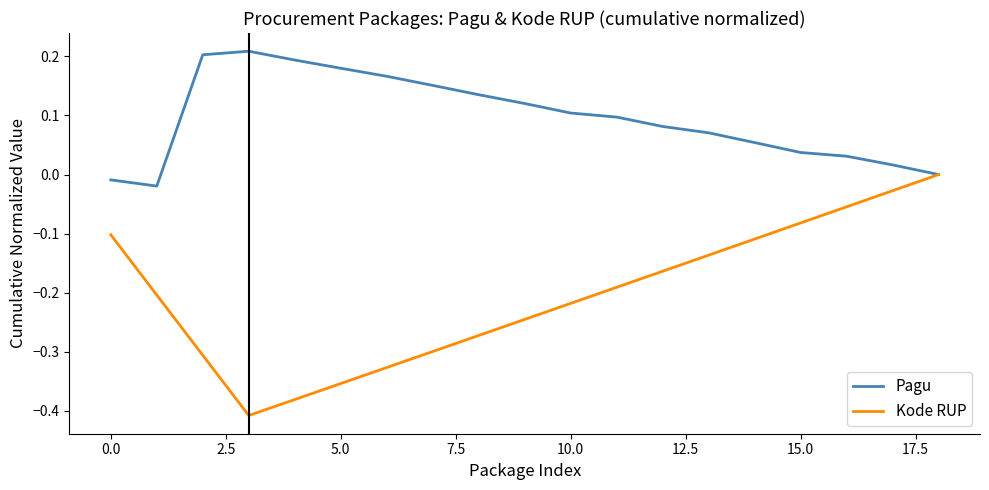

What is the difference between the maximum and second lowest values in the Kode RUP series?

0.4